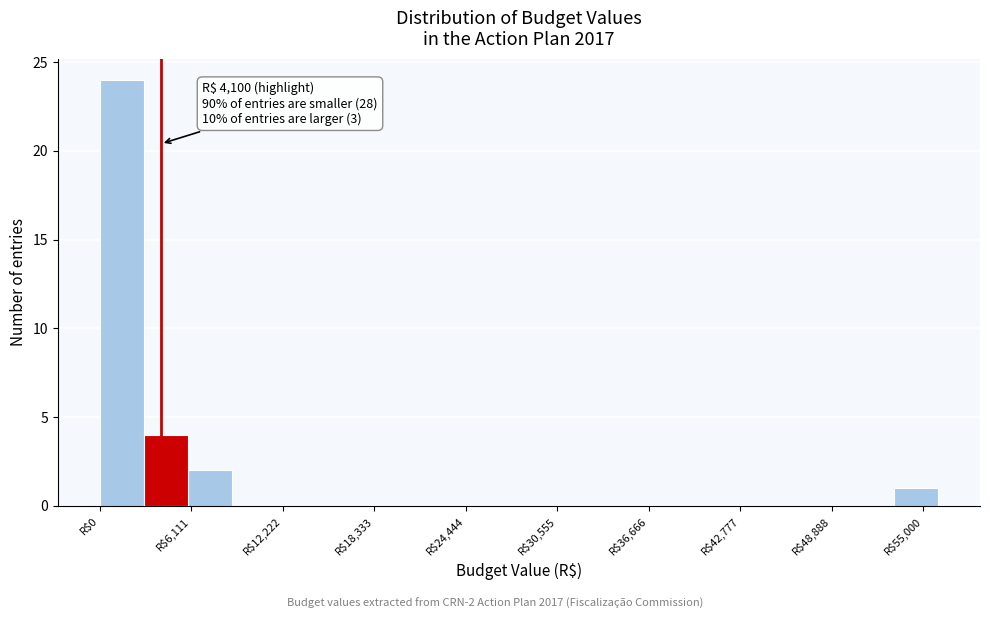

Read against the x-axis, roughly where is the centre of the tallest bar?

1000